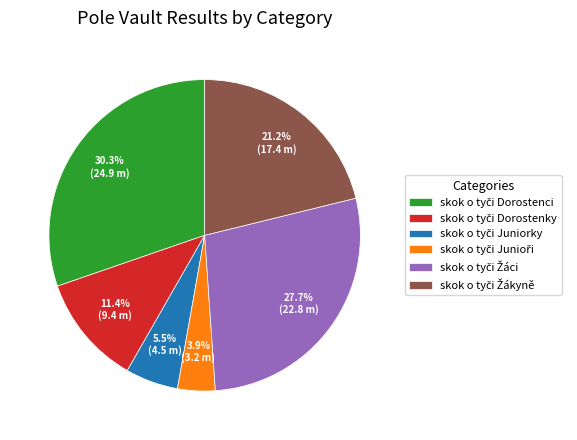

Is there a majority slice in this chart?

No